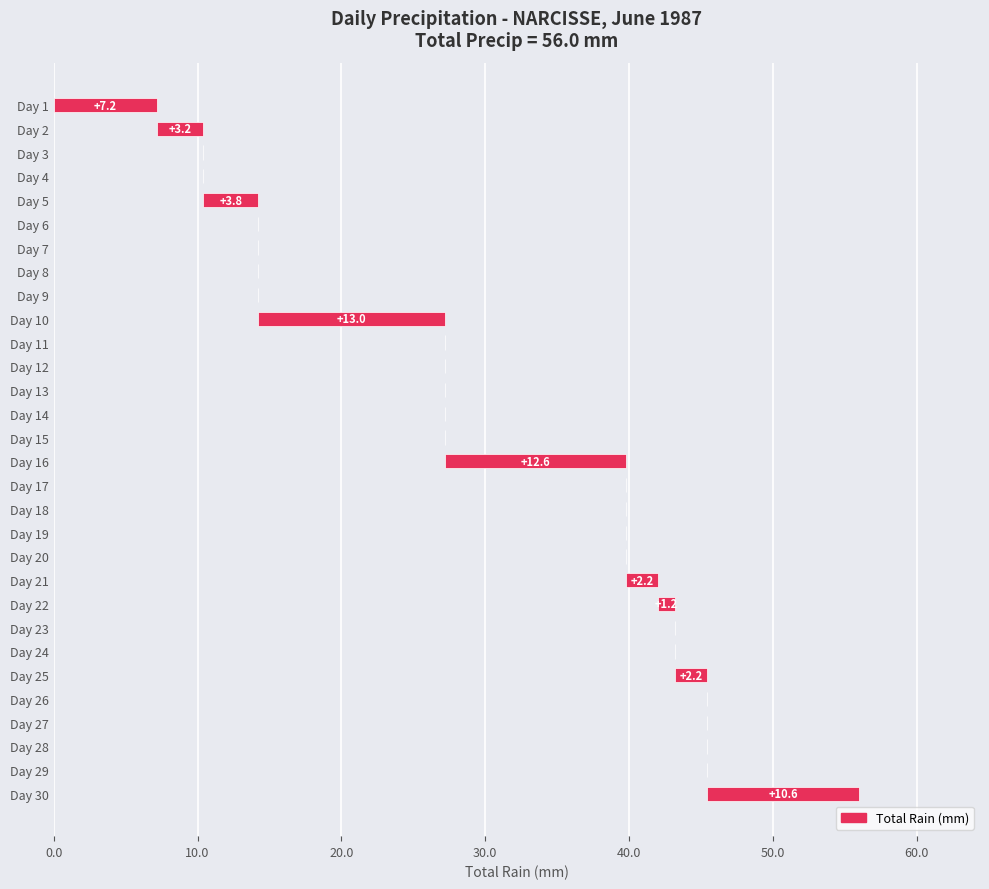

Is it true that the value at Day 7 is 0.0?

True